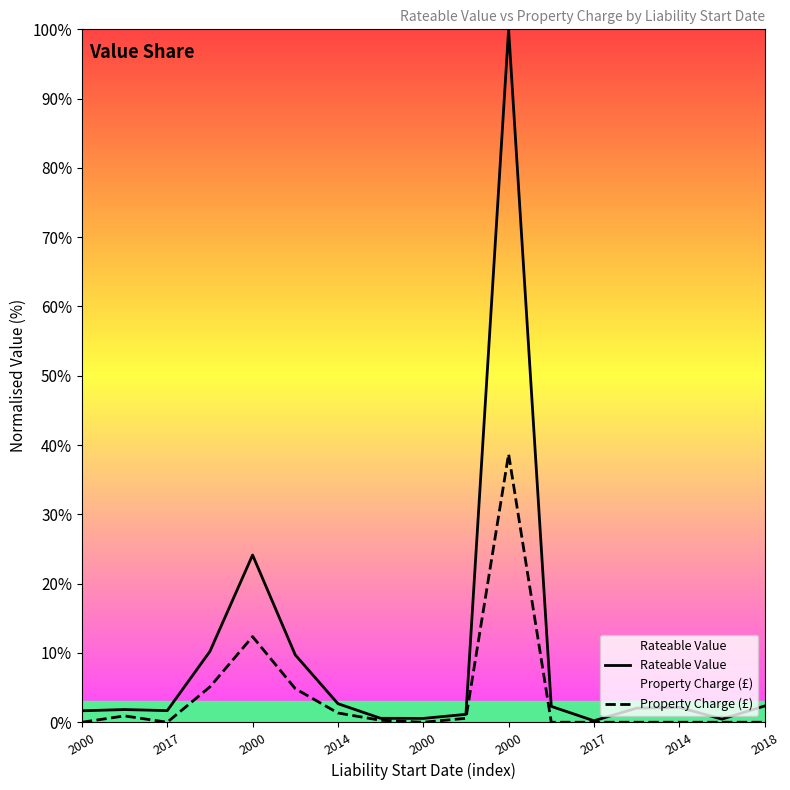

The Rateable Value series shows 3.3 at 13. True or false?

False